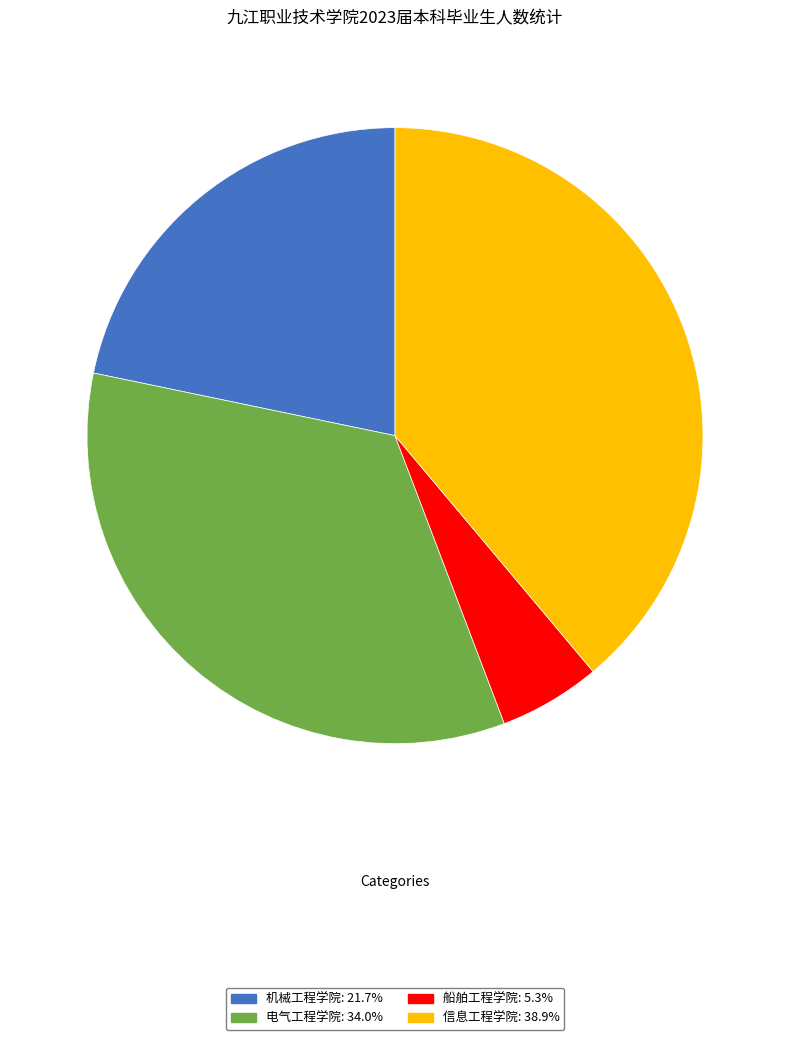

What is the ratio of the value at 电气工程学院: 34.0% to the value at 船舶工程学院: 5.3%?

6.4